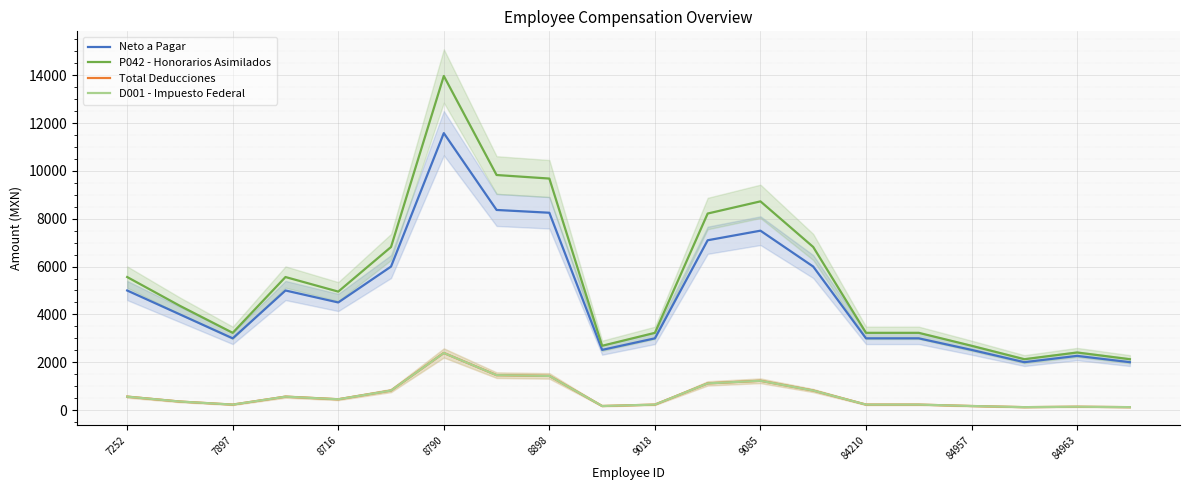

Which series has the largest total across all categories?

P042 - Honorarios Asimilados